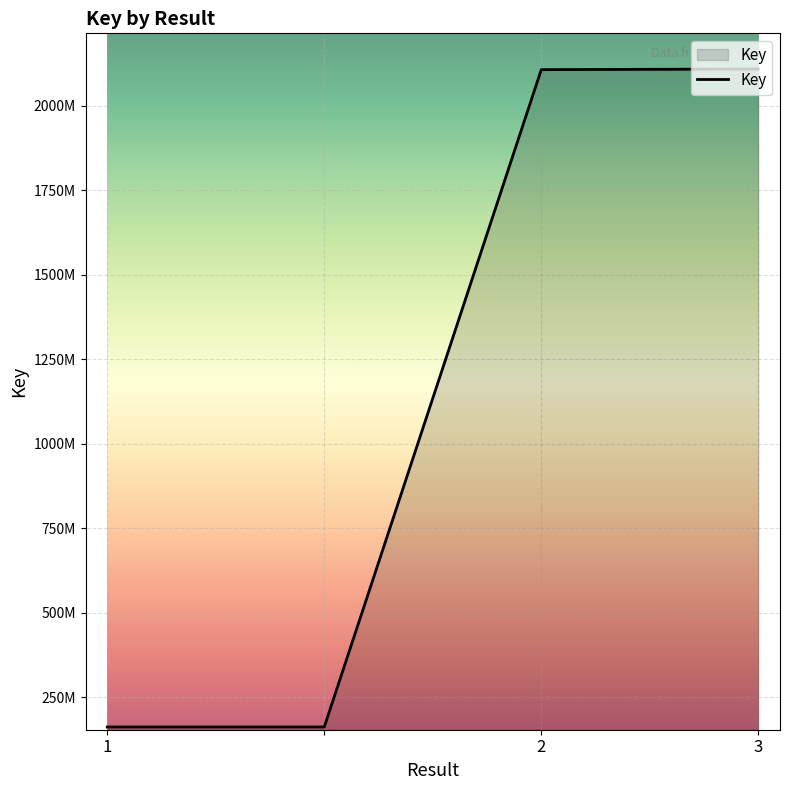

Does the chart have visible grid lines?

Yes